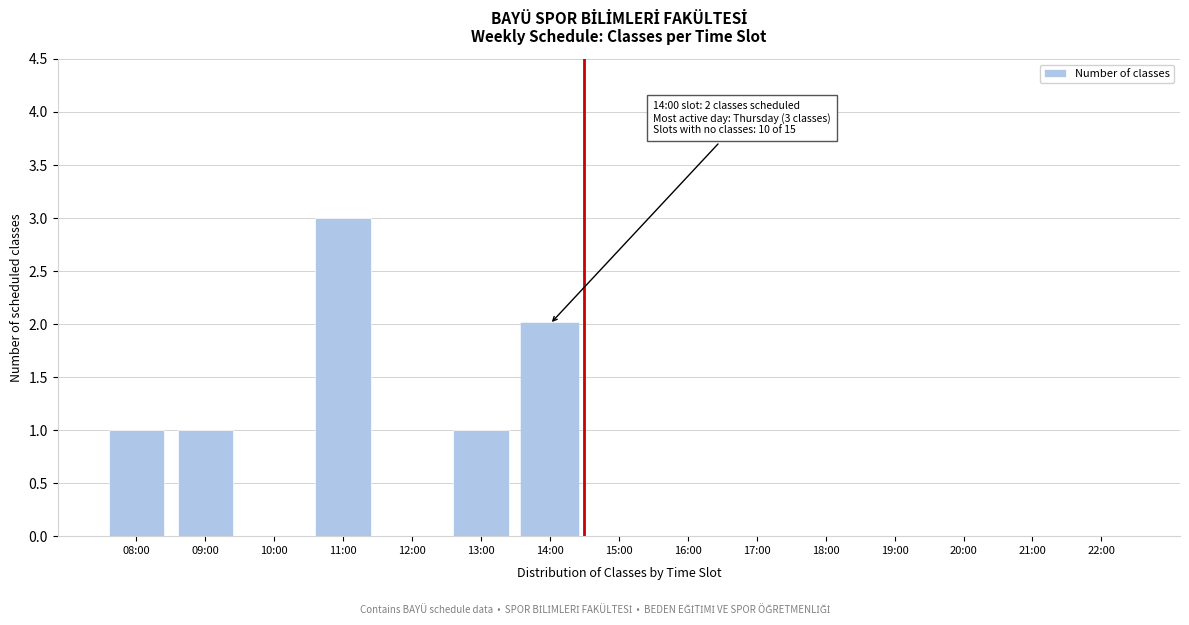

Reading right to left, transcribe all the data shown in this chart.

22:00=0	21:00=0	20:00=0	19:00=0	18:00=0	17:00=0	16:00=0	15:00=0	14:00=2	13:00=1	12:00=0	11:00=3	10:00=0	09:00=1	08:00=1